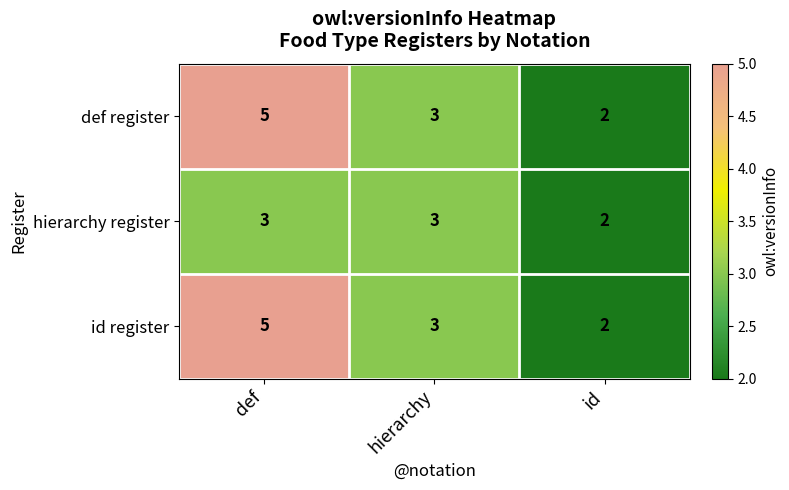

Reading right to left, transcribe all the data shown in this chart.

def register: id=2	hierarchy=3	def=5
hierarchy register: id=2	hierarchy=3	def=3
id register: id=2	hierarchy=3	def=5